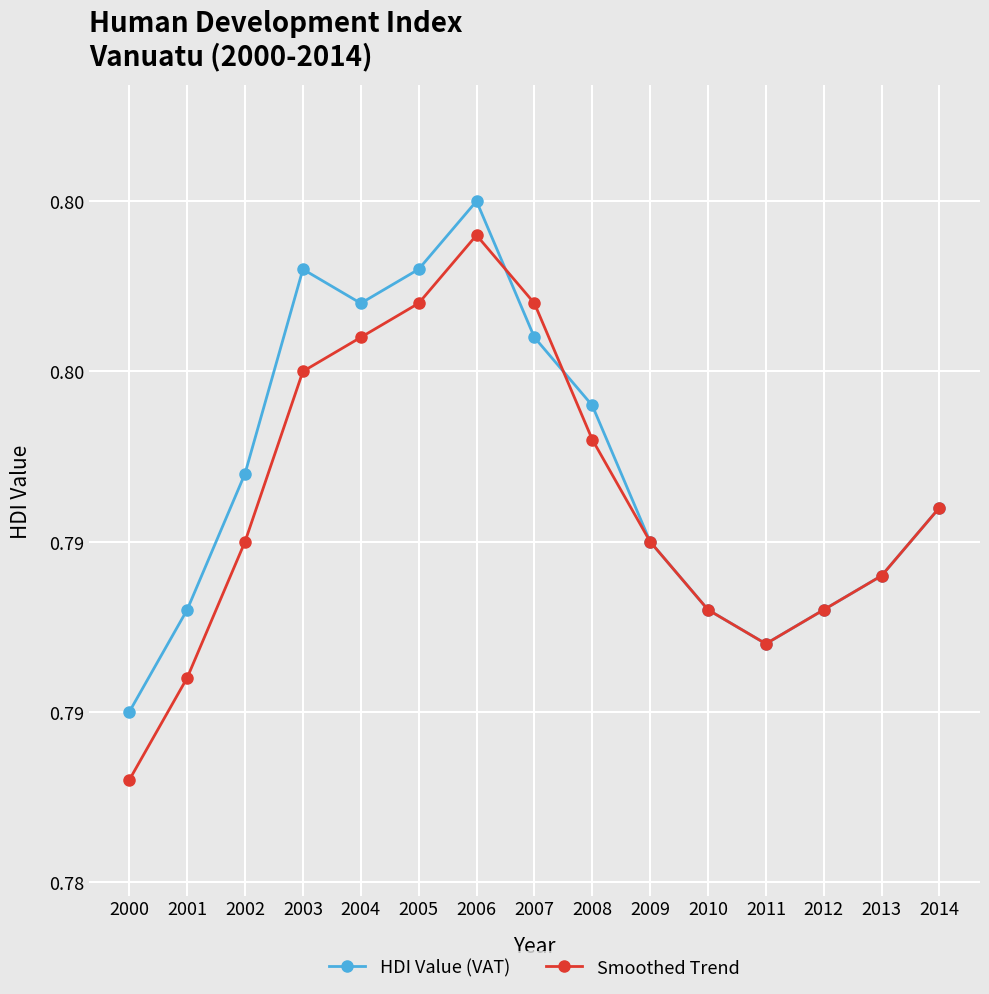

Reading left to right, what are all the values shown in this chart?

HDI Value (VAT): 2000=0.8	2001=0.8	2002=0.8	2003=0.8	2004=0.8	2005=0.8	2006=0.8	2007=0.8	2008=0.8	2009=0.8	2010=0.8	2011=0.8	2012=0.8	2013=0.8	2014=0.8
Smoothed Trend: 2000=0.8	2001=0.8	2002=0.8	2003=0.8	2004=0.8	2005=0.8	2006=0.8	2007=0.8	2008=0.8	2009=0.8	2010=0.8	2011=0.8	2012=0.8	2013=0.8	2014=0.8